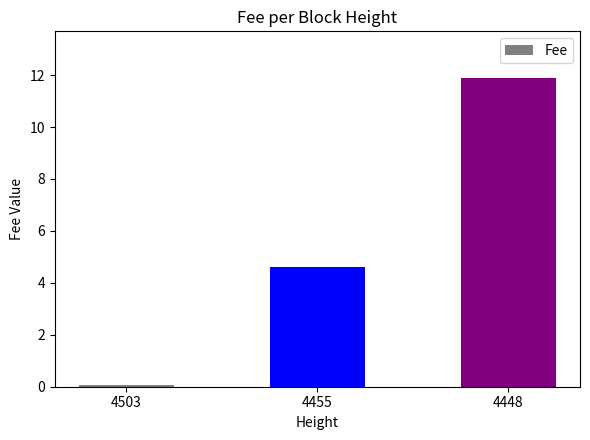

How many data points are above 4?

2